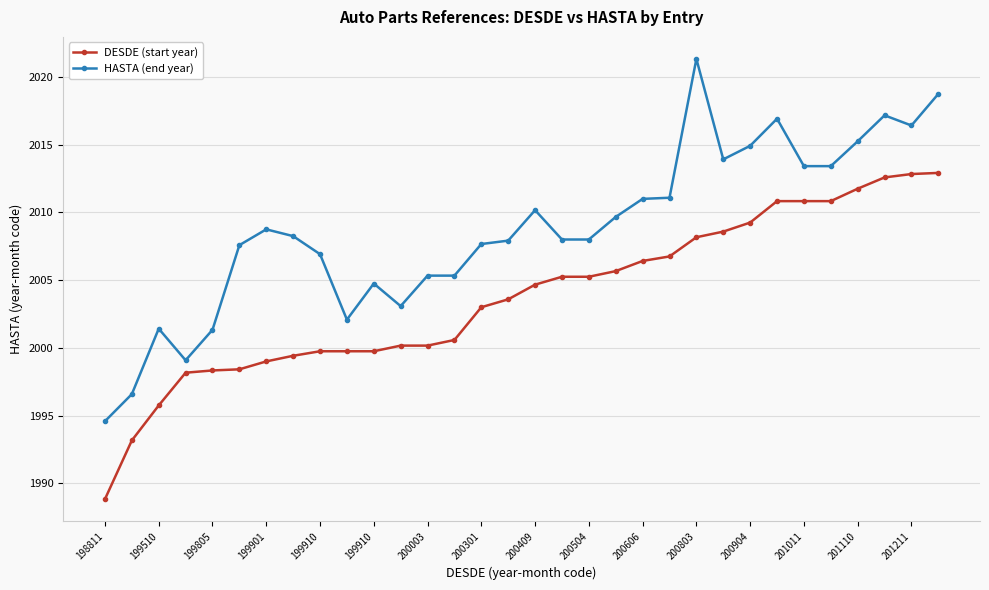

Which series has the widest spread of values?

HASTA (end year)